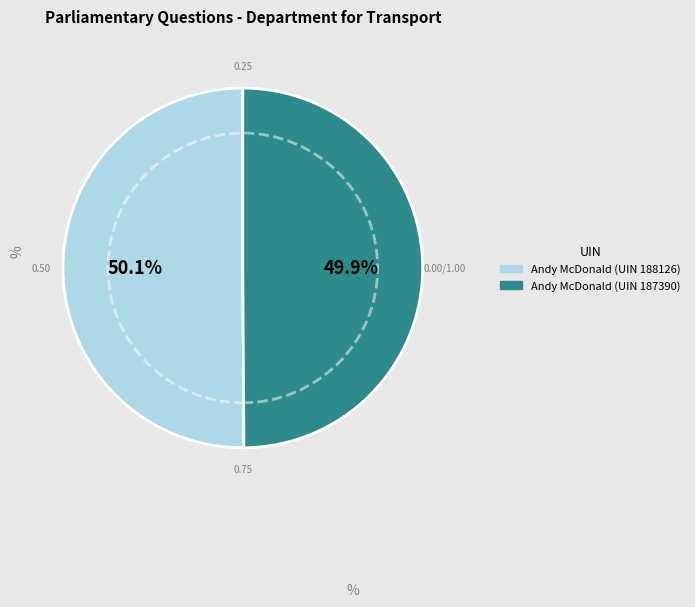

What percentage do Andy McDonald (UIN 187390) and Andy McDonald (UIN 188126) together represent?

100.0%